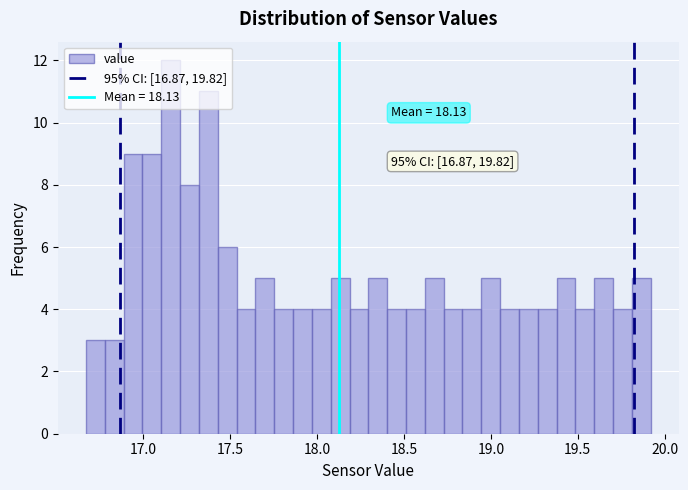

Read against the x-axis, roughly where is the centre of the tallest bar?

17.15